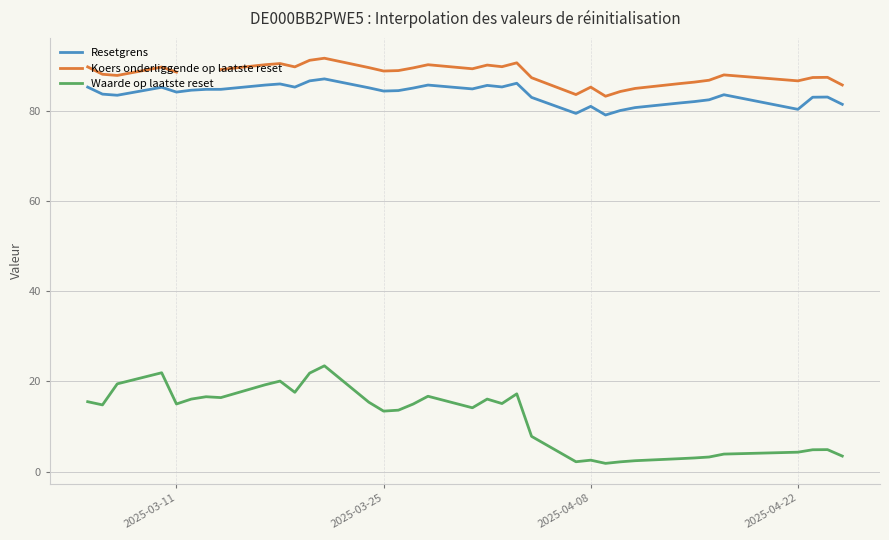

True or false: Waarde op laatste reset and Resetgrens cross at least once.

False